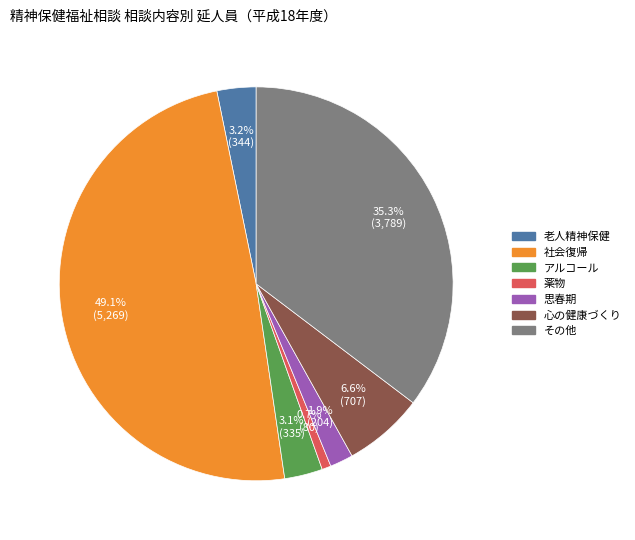

To the nearest percent, what is the combined percentage of 心の健康づくり and 社会復帰?

56%